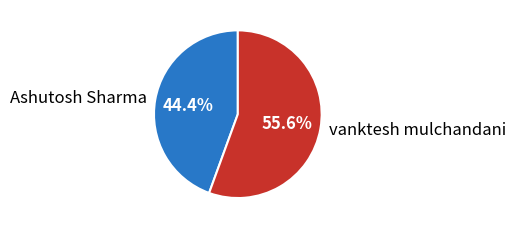

To the nearest percent, what is the difference between the Ashutosh Sharma and vanktesh mulchandani slice percentages?

11%